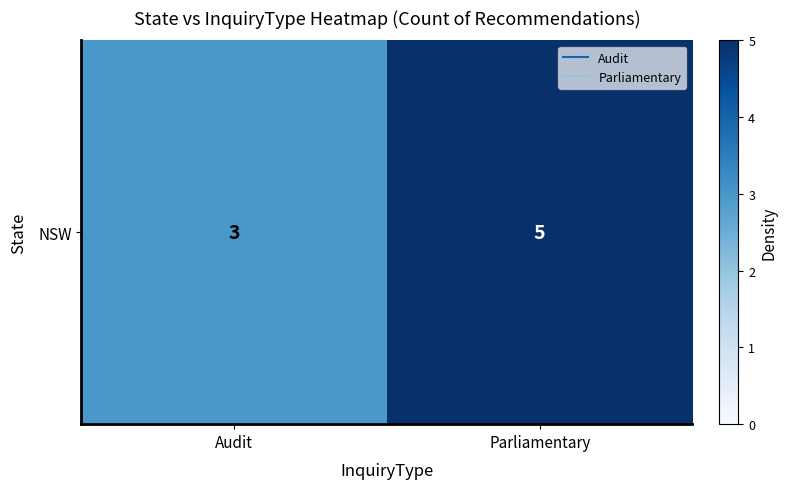

The chart shows a value of 4 at Audit. True or false?

False